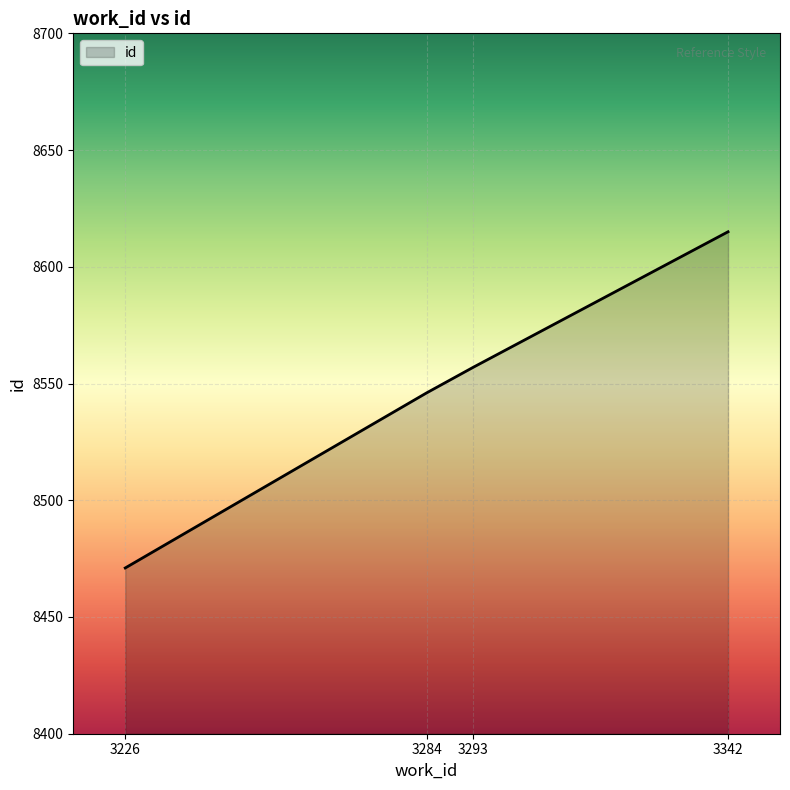

Approximately how many times larger is the value at 3342 compared to 3226?

1.0